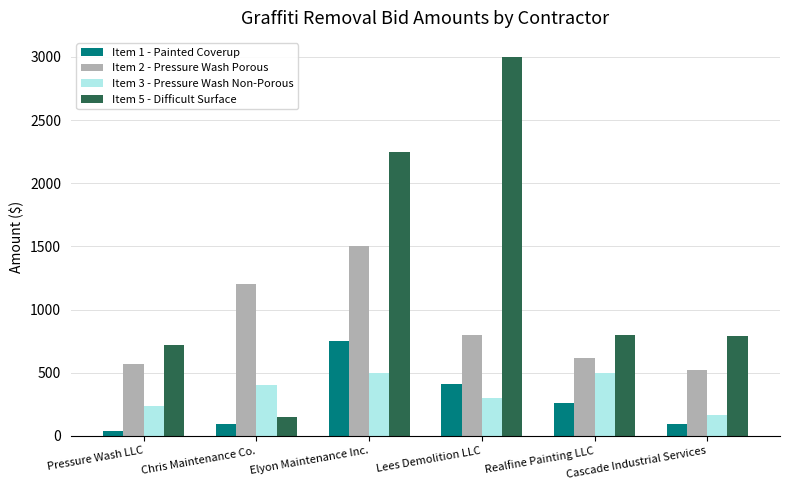

What is the highest value of the Item 1 - Painted Coverup series?

750.0